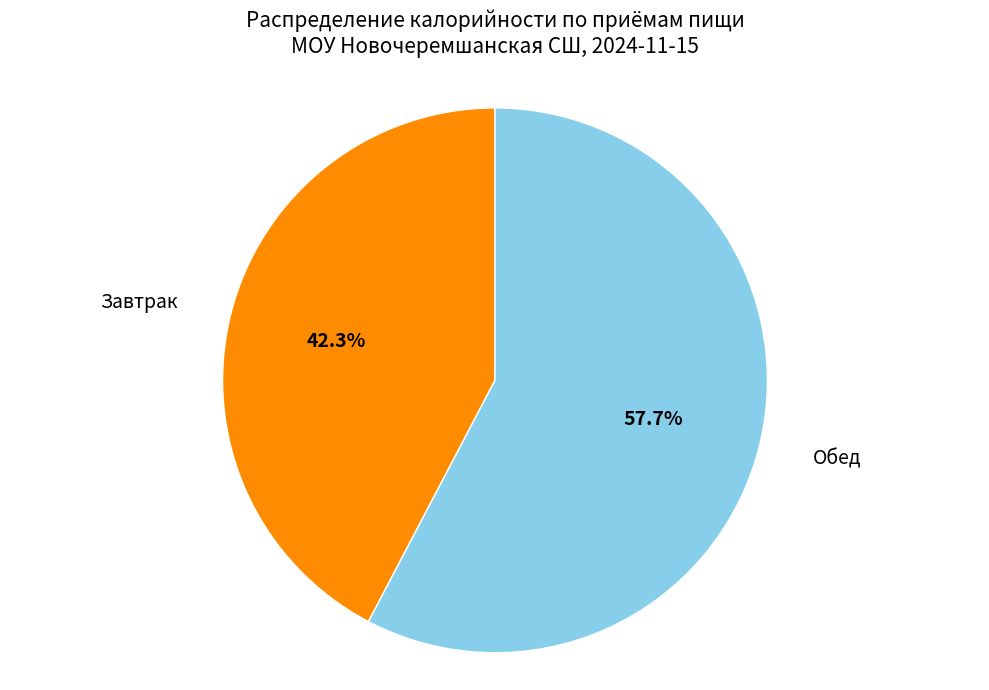

Is there a majority slice in this chart?

Yes